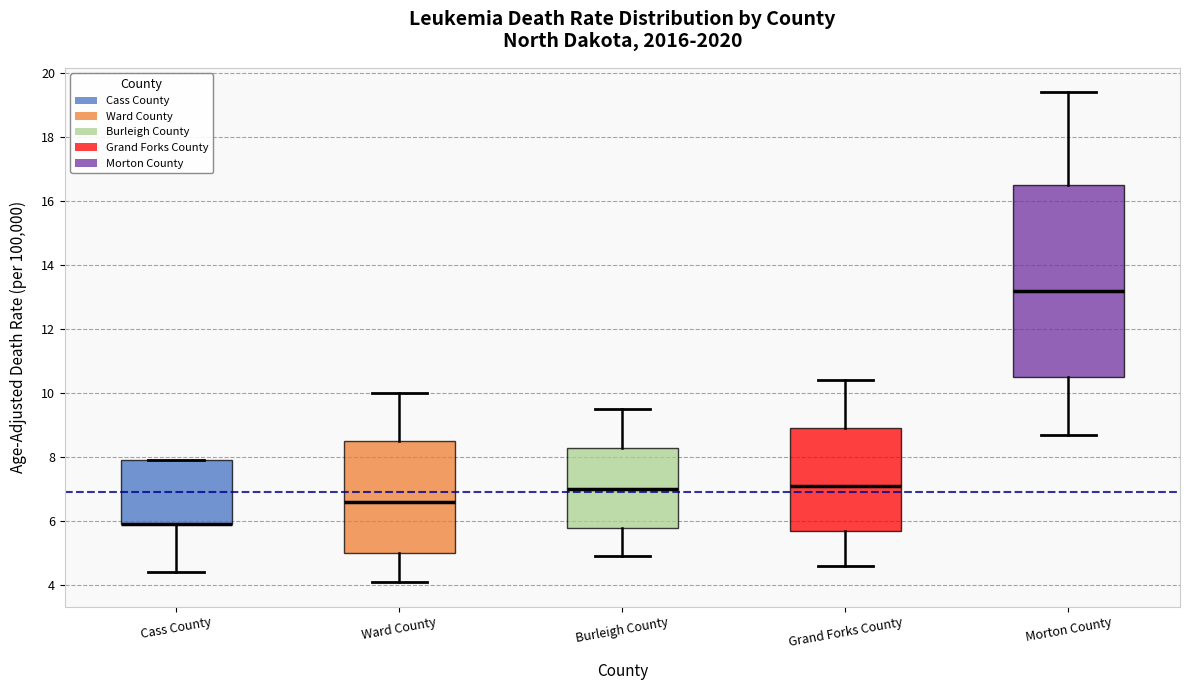

Where does the median line of the box for Burleigh County sit on the y-axis? The values are not printed on the chart, so give them approximately, as read against the axis.

7.0